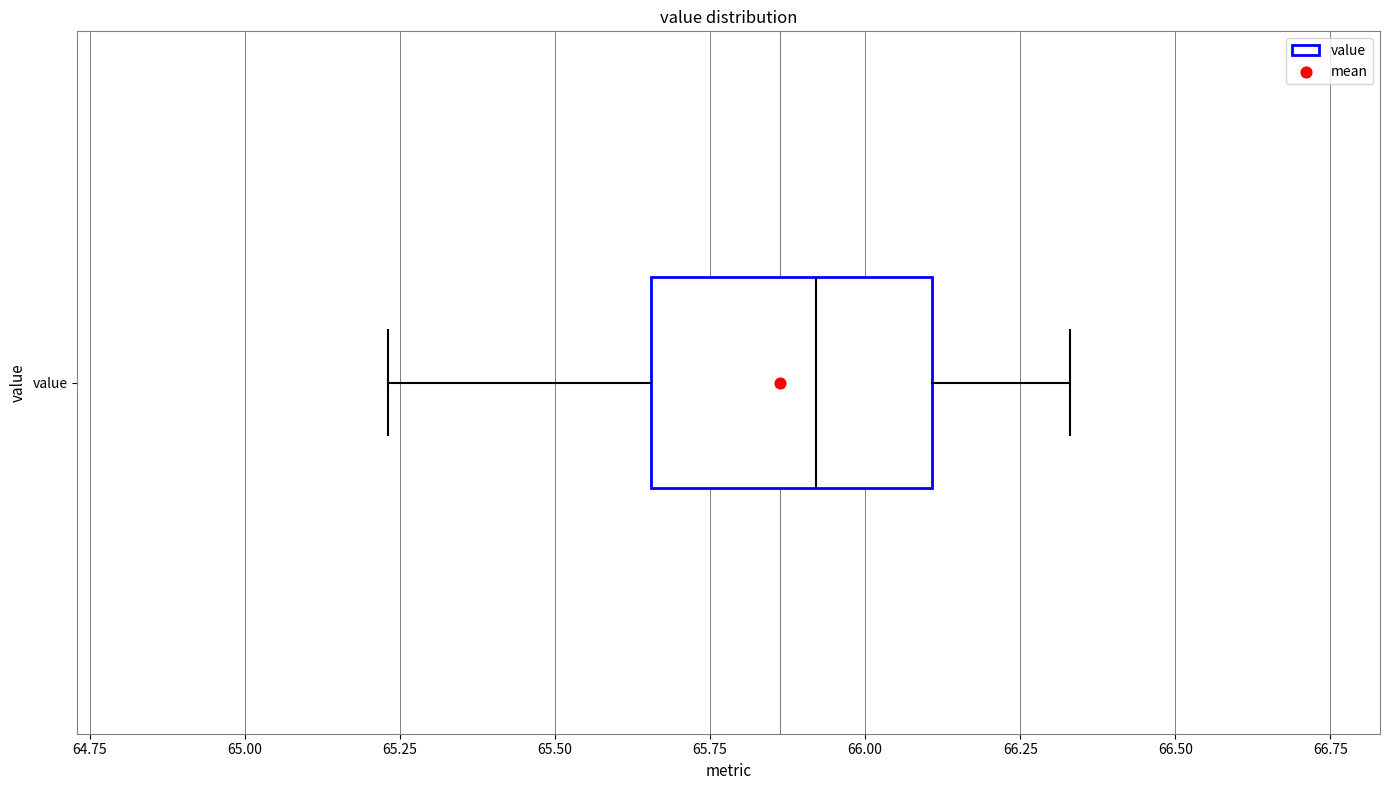

Read this box plot against the x-axis: the position of the median line, the range covered by the box, and the ends of both whiskers. The values are not printed on the chart, so give them approximately, as read against the axis.

median 65.90, box 65.65 to 66.10, whiskers 65.25 to 66.35